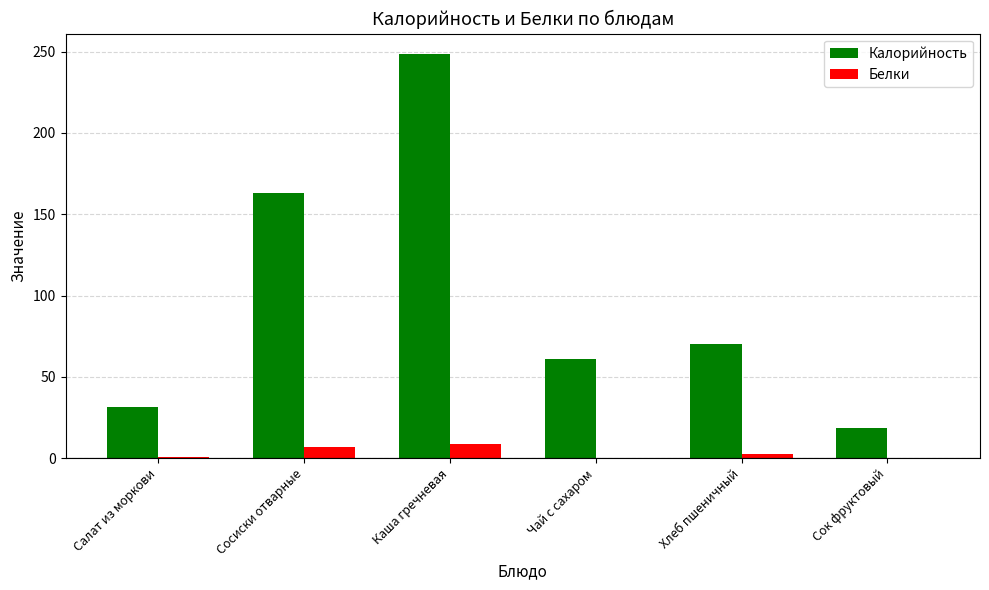

Which series has the largest range (max minus min)?

Калорийность